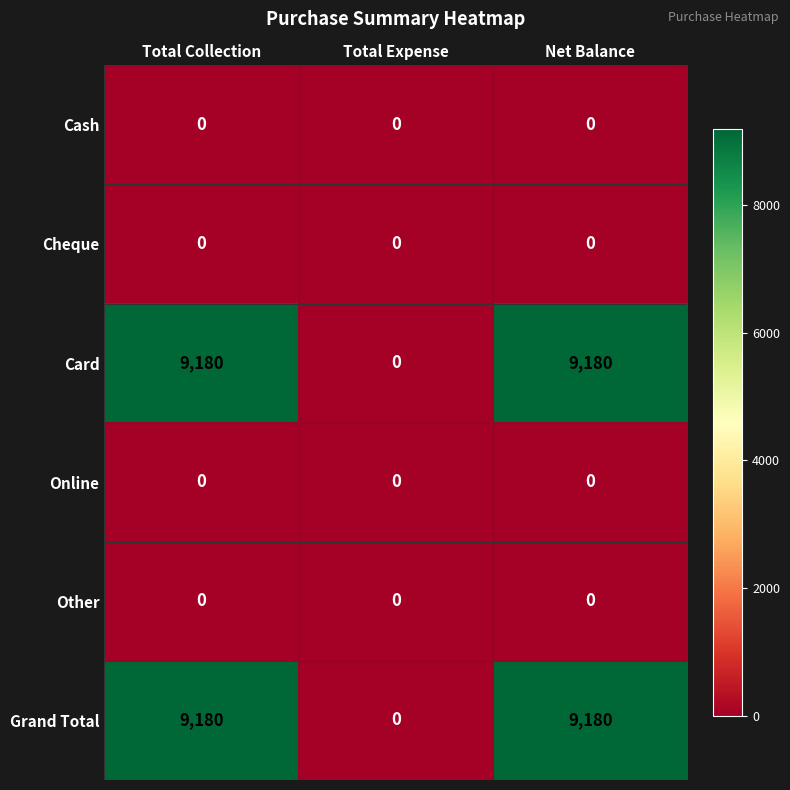

Count the number of data series in this chart.

6